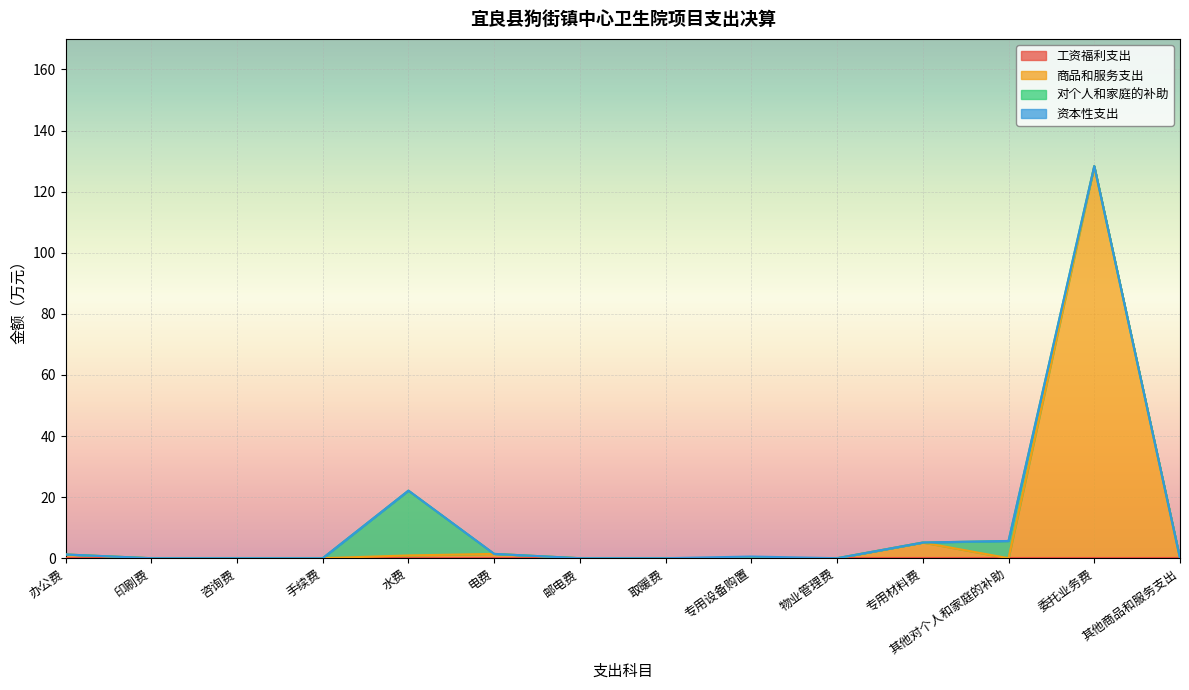

At which category is the sum across all series the highest?

委托业务费